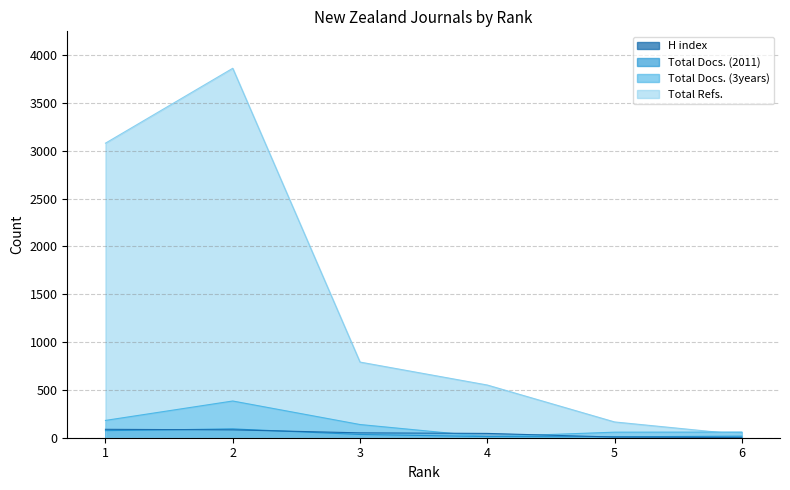

Does the chart display data point markers on the line(s)?

No